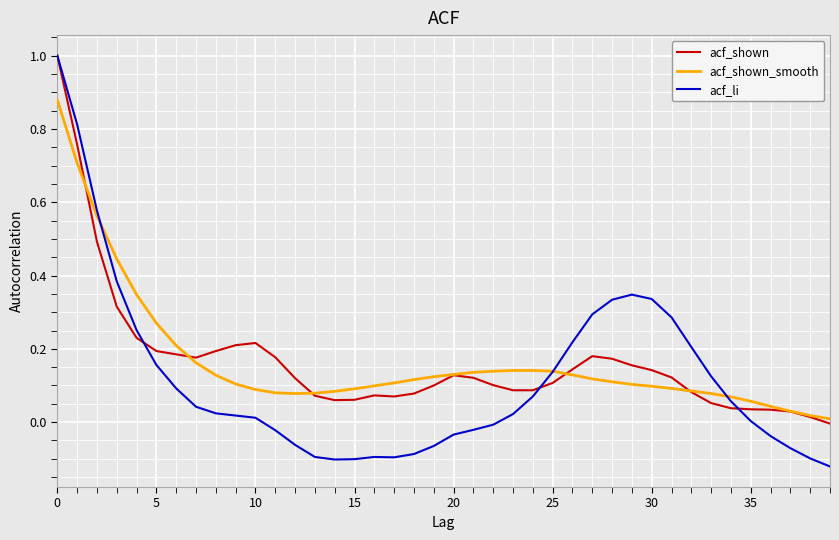

Which series has the largest range (max minus min)?

acf_li